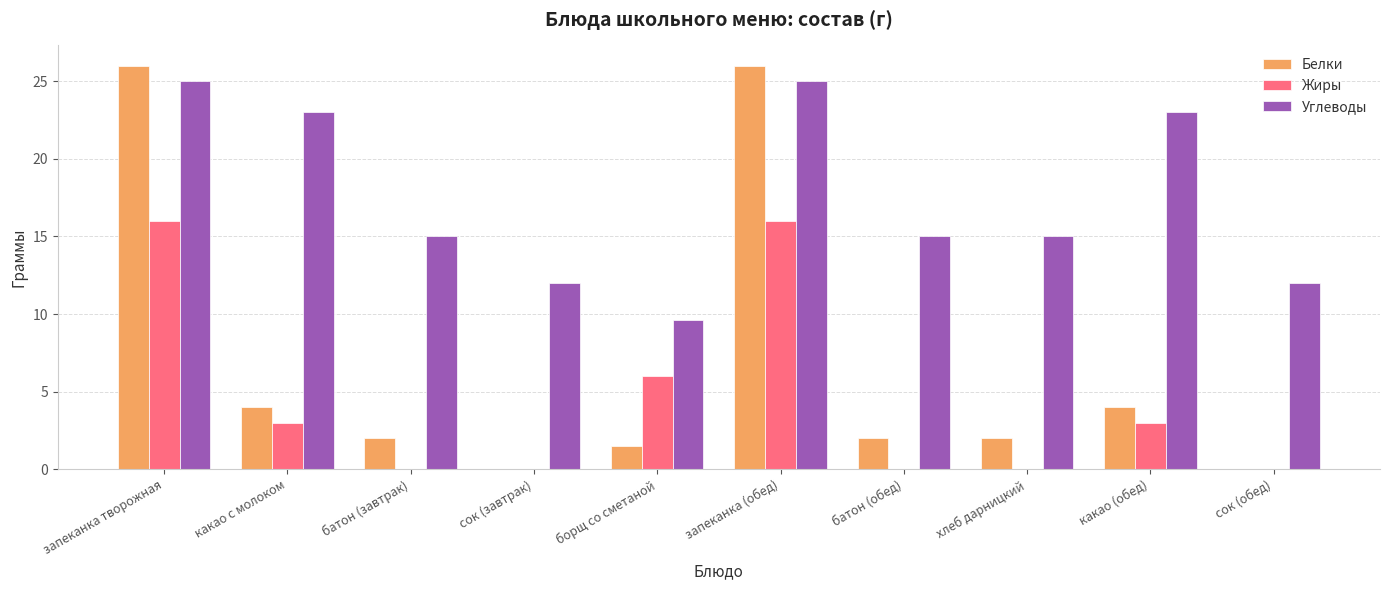

What is the average value of the Белки series?

6.8